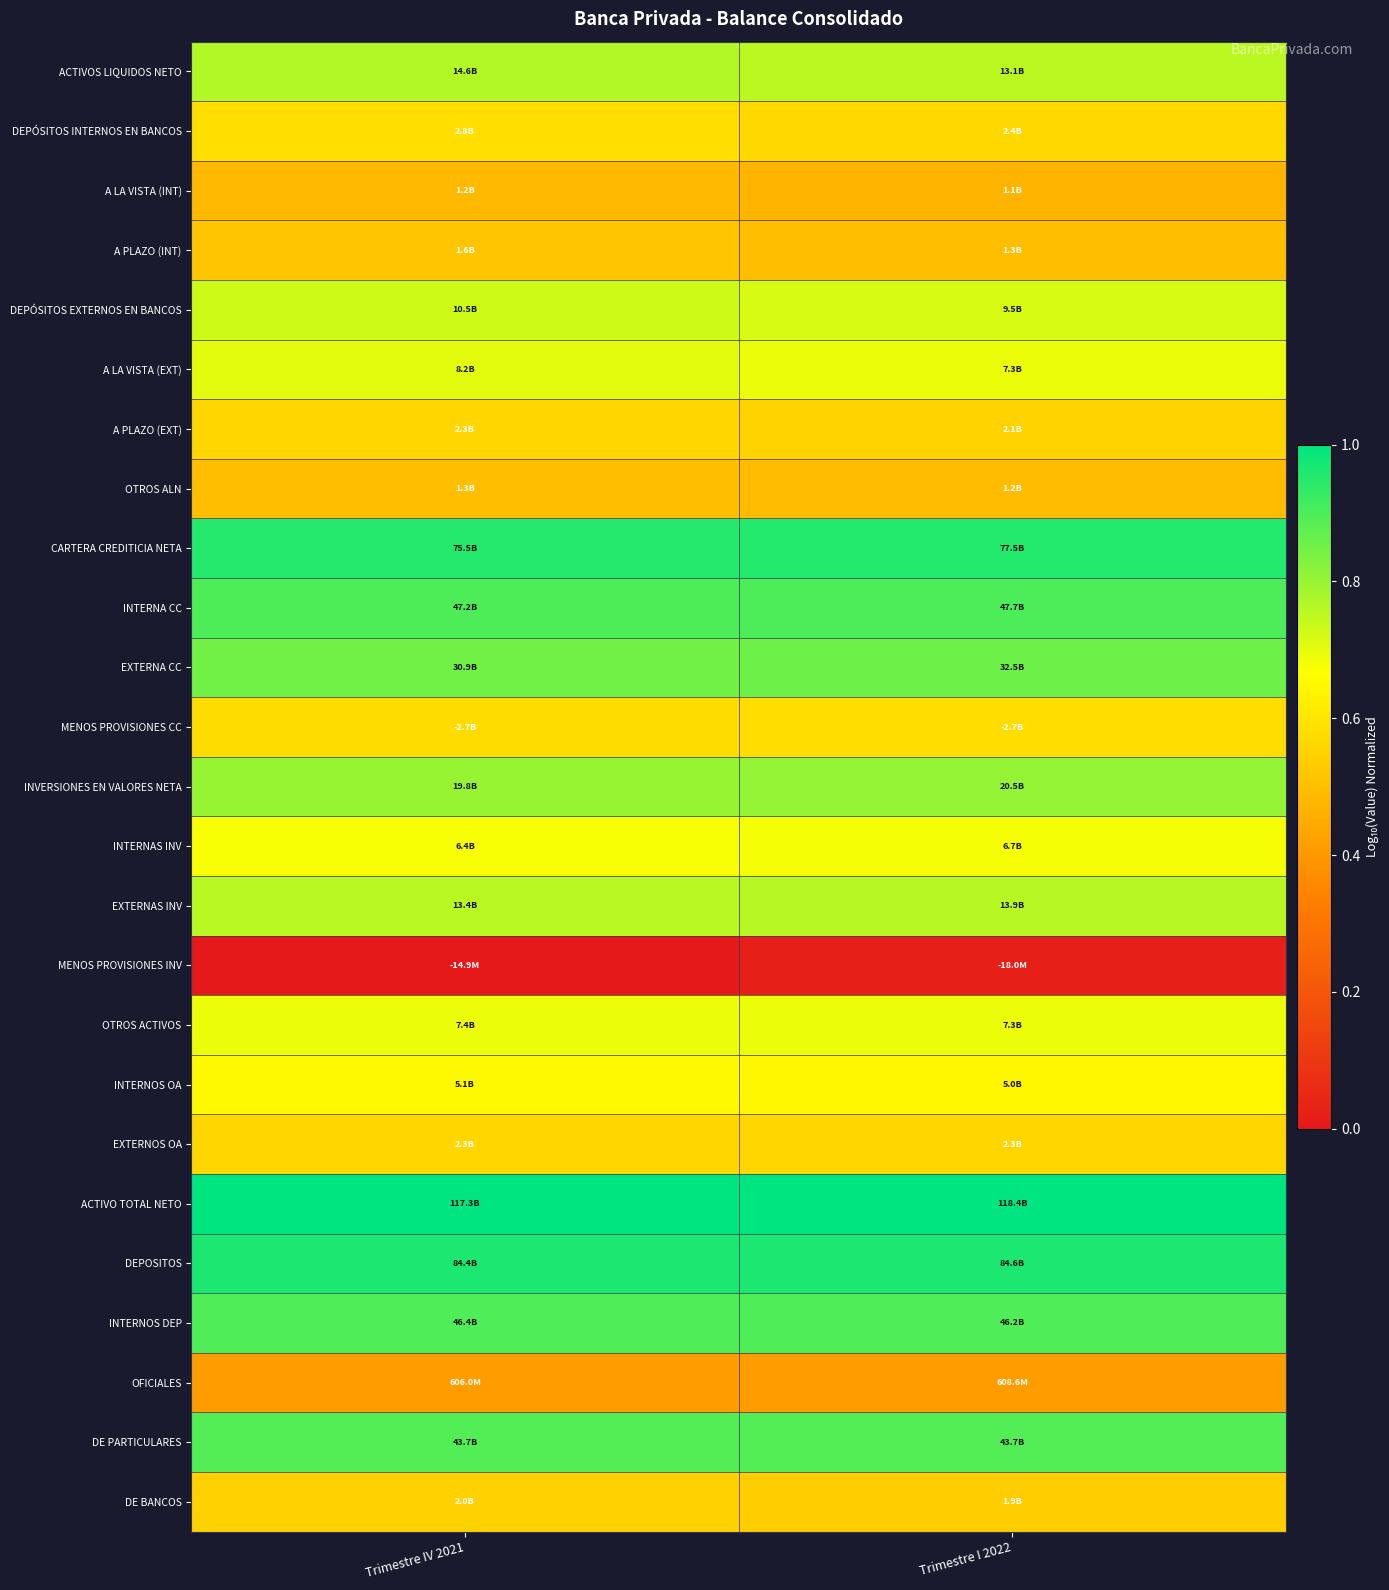

Reading right to left, extract all data points from this chart.

ACTIVOS LIQUIDOS NETO: Trimestre I 2022=0.8	Trimestre IV 2021=0.8
DEPÓSITOS INTERNOS EN BANCOS: Trimestre I 2022=0.6	Trimestre IV 2021=0.6
A LA VISTA (INT): Trimestre I 2022=0.5	Trimestre IV 2021=0.5
A PLAZO (INT): Trimestre I 2022=0.5	Trimestre IV 2021=0.5
DEPÓSITOS EXTERNOS EN BANCOS: Trimestre I 2022=0.7	Trimestre IV 2021=0.7
A LA VISTA (EXT): Trimestre I 2022=0.7	Trimestre IV 2021=0.7
A PLAZO (EXT): Trimestre I 2022=0.6	Trimestre IV 2021=0.6
OTROS ALN: Trimestre I 2022=0.5	Trimestre IV 2021=0.5
CARTERA CREDITICIA NETA: Trimestre I 2022=1.0	Trimestre IV 2021=0.9
INTERNA CC: Trimestre I 2022=0.9	Trimestre IV 2021=0.9
EXTERNA CC: Trimestre I 2022=0.9	Trimestre IV 2021=0.9
MENOS PROVISIONES CC: Trimestre I 2022=0.6	Trimestre IV 2021=0.6
INVERSIONES EN VALORES NETA: Trimestre I 2022=0.8	Trimestre IV 2021=0.8
INTERNAS INV: Trimestre I 2022=0.7	Trimestre IV 2021=0.7
EXTERNAS INV: Trimestre I 2022=0.8	Trimestre IV 2021=0.8
MENOS PROVISIONES INV: Trimestre I 2022=0.0	Trimestre IV 2021=0.0
OTROS ACTIVOS: Trimestre I 2022=0.7	Trimestre IV 2021=0.7
INTERNOS OA: Trimestre I 2022=0.6	Trimestre IV 2021=0.7
EXTERNOS OA: Trimestre I 2022=0.6	Trimestre IV 2021=0.6
ACTIVO TOTAL NETO: Trimestre I 2022=1.0	Trimestre IV 2021=1.0
DEPOSITOS: Trimestre I 2022=1.0	Trimestre IV 2021=1.0
INTERNOS DEP: Trimestre I 2022=0.9	Trimestre IV 2021=0.9
OFICIALES: Trimestre I 2022=0.4	Trimestre IV 2021=0.4
DE PARTICULARES: Trimestre I 2022=0.9	Trimestre IV 2021=0.9
DE BANCOS: Trimestre I 2022=0.5	Trimestre IV 2021=0.5